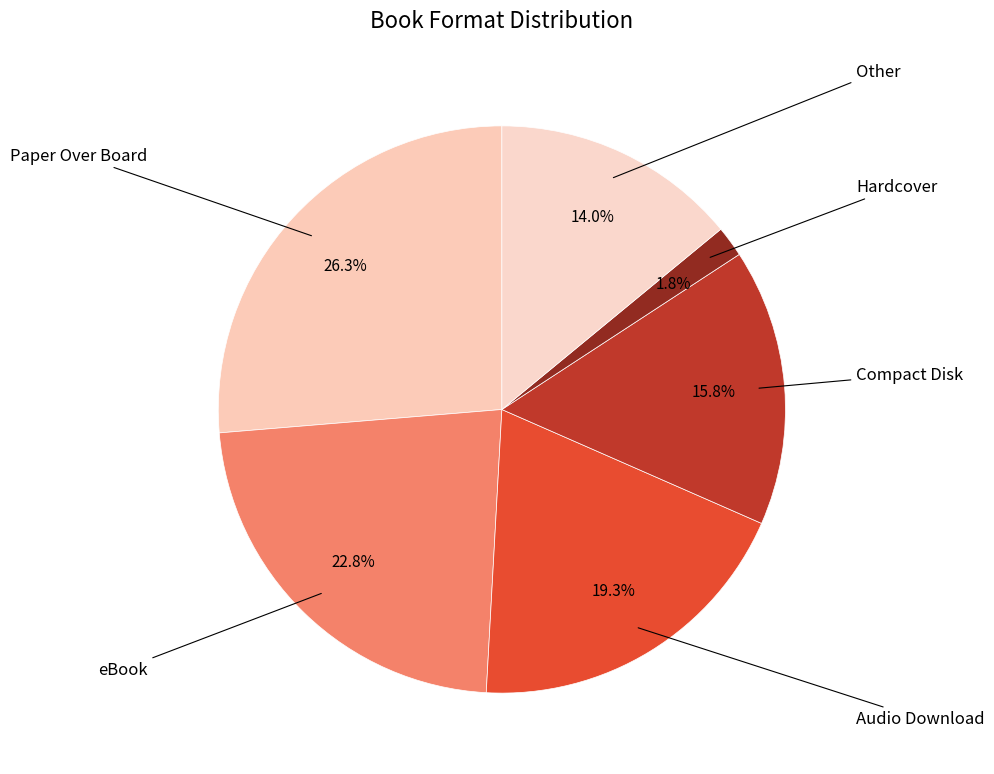

What percentage do Paper Over Board and Audio Download together represent?

45.6%